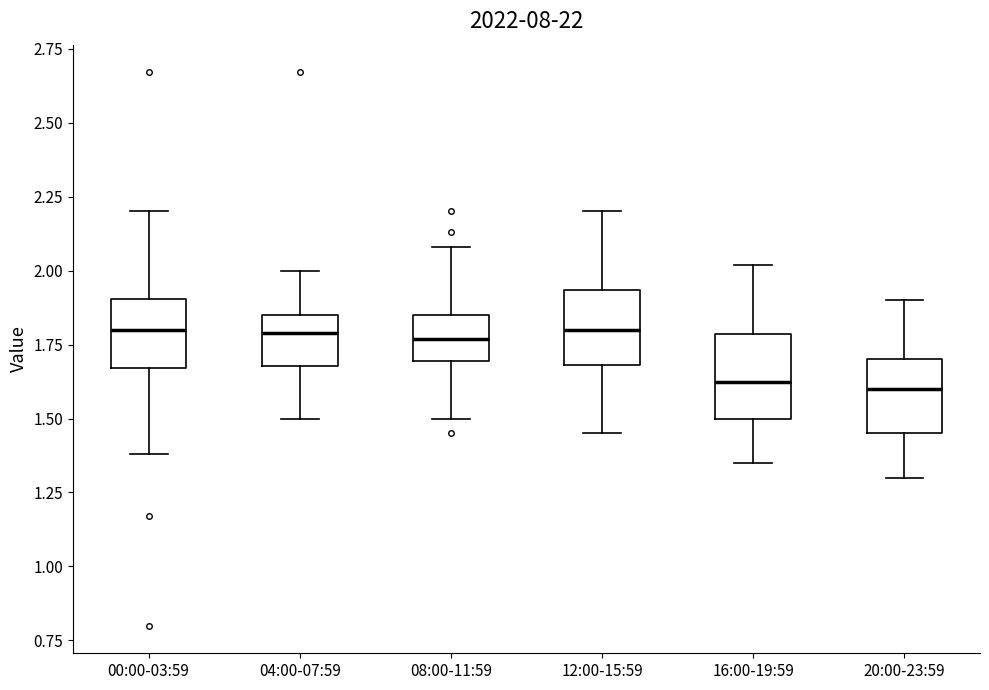

Reading left to right, read every box against the y-axis: the position of its median line, the range the box covers, and the ends of its whiskers. The values are not printed on the chart, so give them approximately, as read against the axis.

00:00-03:59: median 1.80, box 1.65 to 1.90, whiskers 1.40 to 2.20
04:00-07:59: median 1.80, box 1.70 to 1.85, whiskers 1.50 to 2.00
08:00-11:59: median 1.75, box 1.70 to 1.85, whiskers 1.50 to 2.10
12:00-15:59: median 1.80, box 1.70 to 1.95, whiskers 1.45 to 2.20
16:00-19:59: median 1.65, box 1.50 to 1.80, whiskers 1.35 to 2.00
20:00-23:59: median 1.60, box 1.45 to 1.70, whiskers 1.30 to 1.90